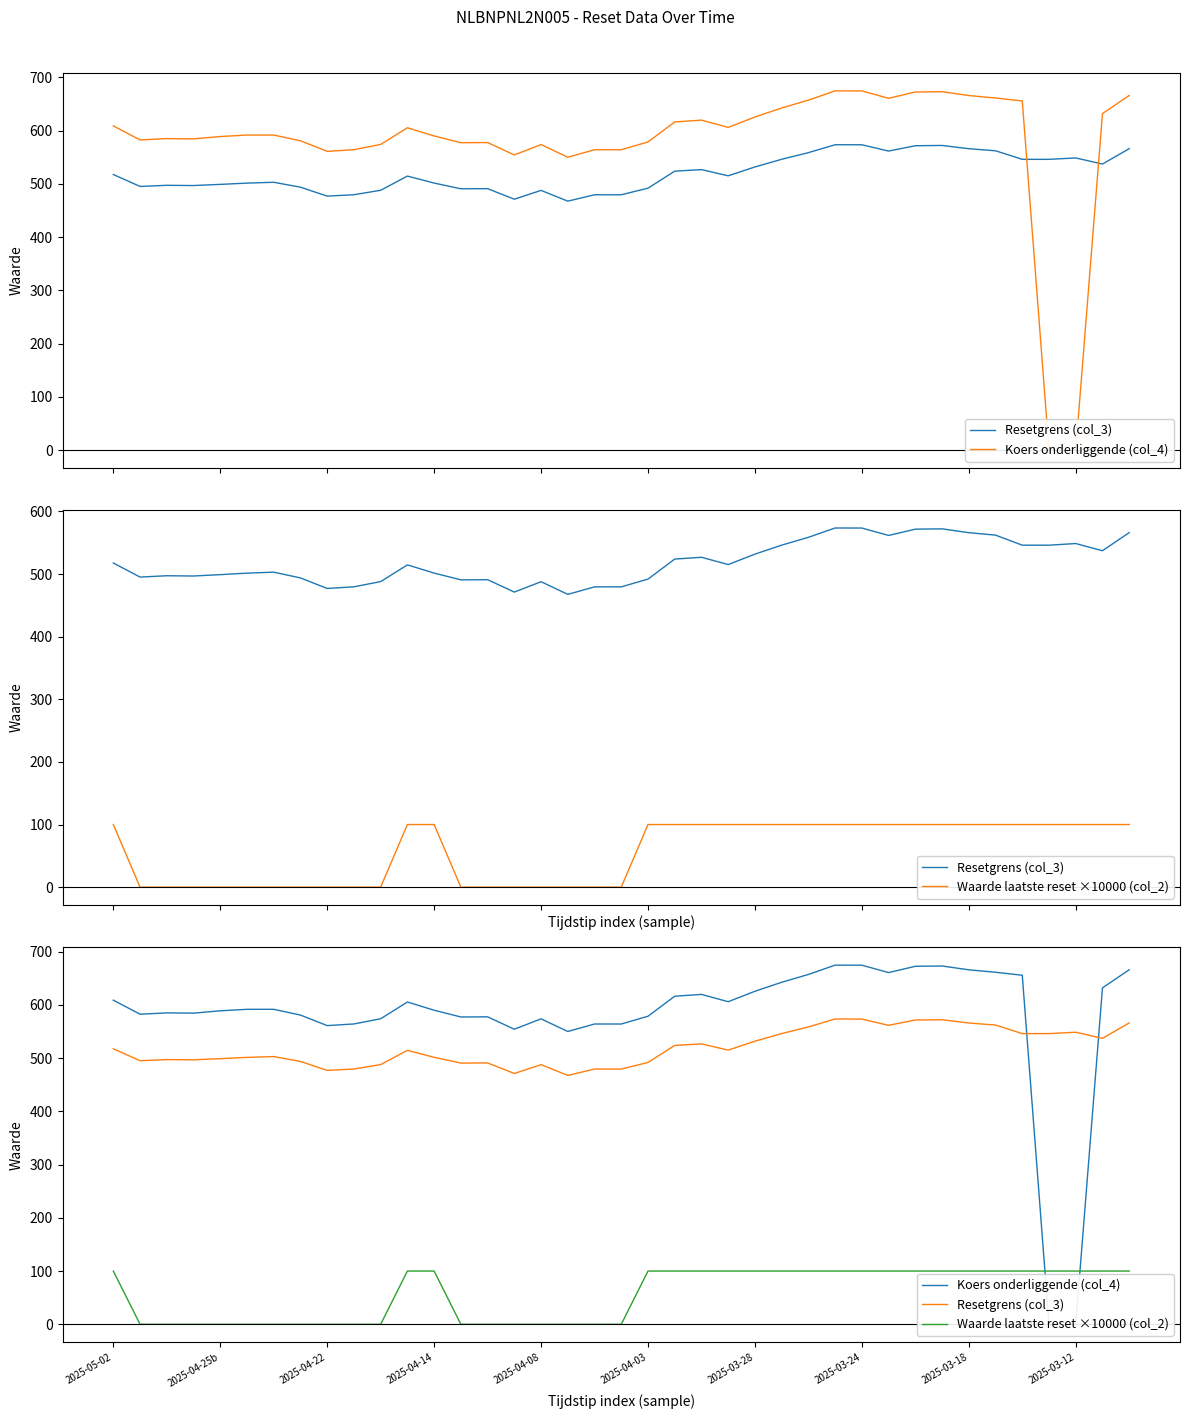

List the series in order of their peak value, lowest first.

Waarde laatste reset ×10000 (col_2), Resetgrens (col_3), Koers onderliggende (col_4)